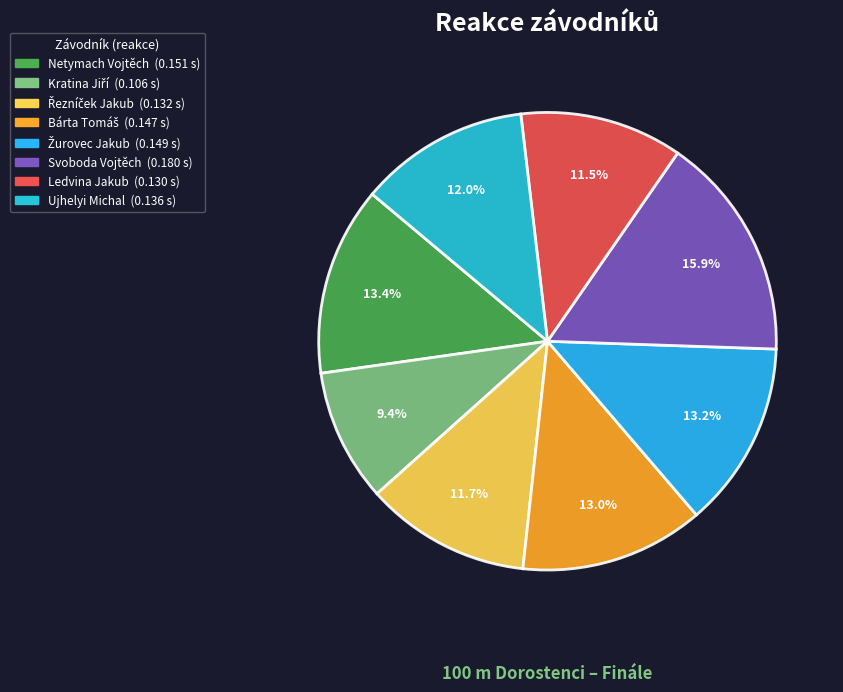

What percentage is NOT represented by Kratina Jiří?

90.6%